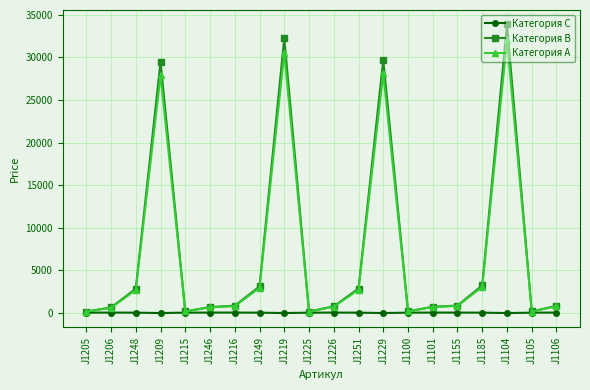

In Категория A, how many points are higher than both neighbors (excluding endpoints)?

4